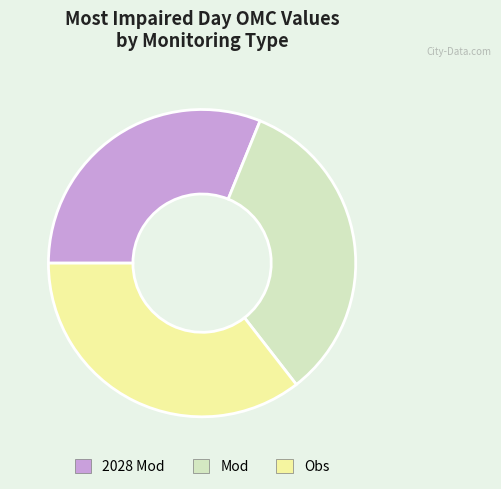

Rank the categories by value from highest to lowest.

Obs, Mod, 2028 Mod